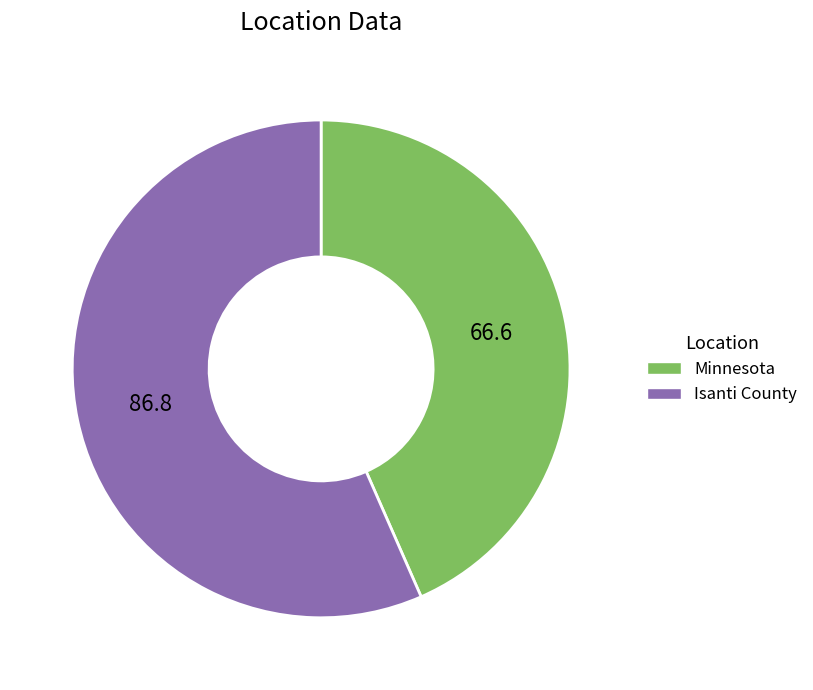

Which has a higher value, Isanti County or Minnesota?

Isanti County